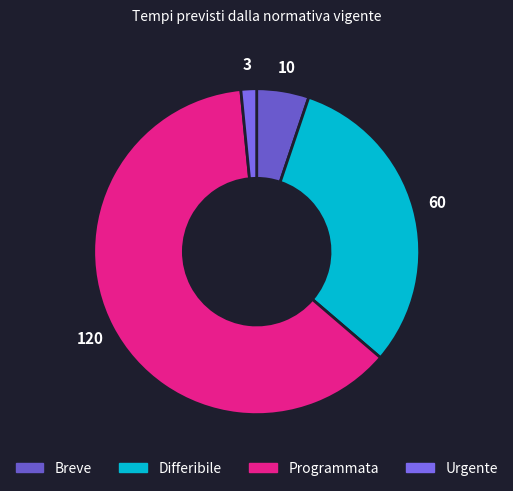

What is the ratio of the value at Breve to the value at Urgente?

3.3